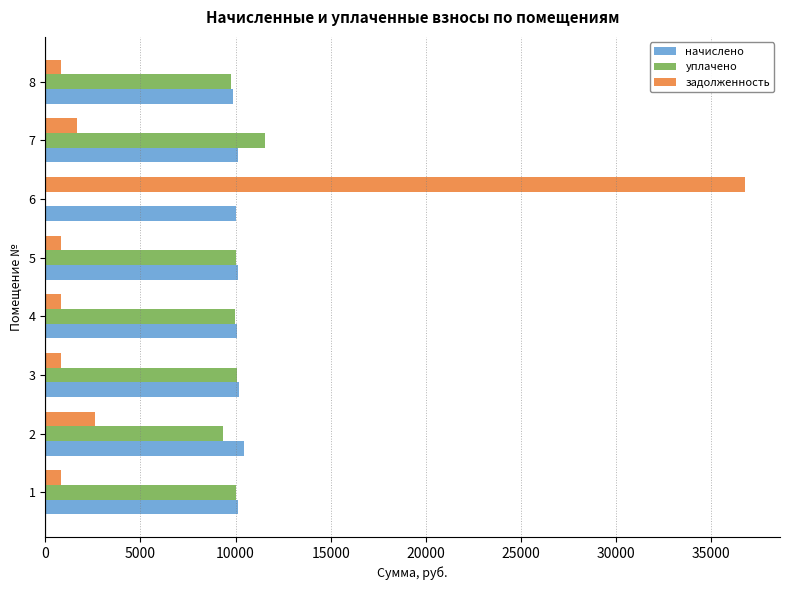

At which category is the sum across all series the highest?

6